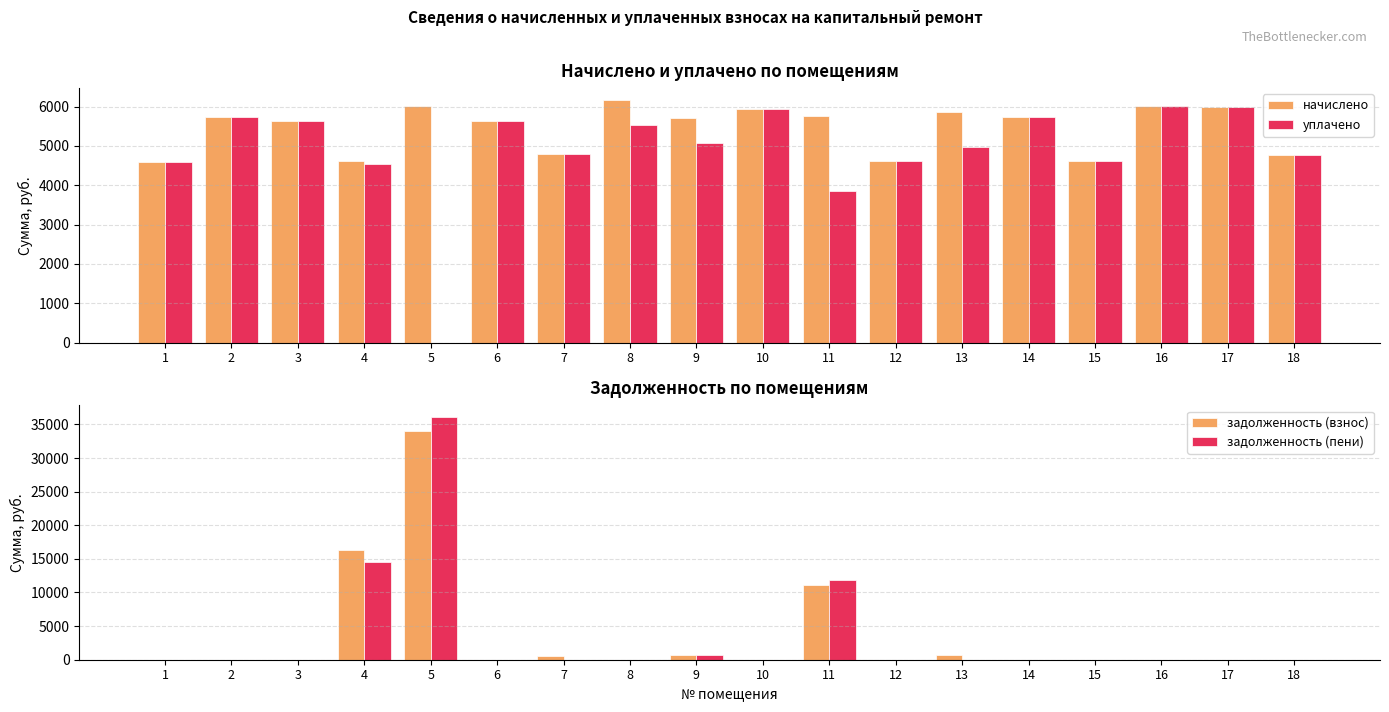

The value of задолженность (взнос) at 9 is 634.9. True or false?

True